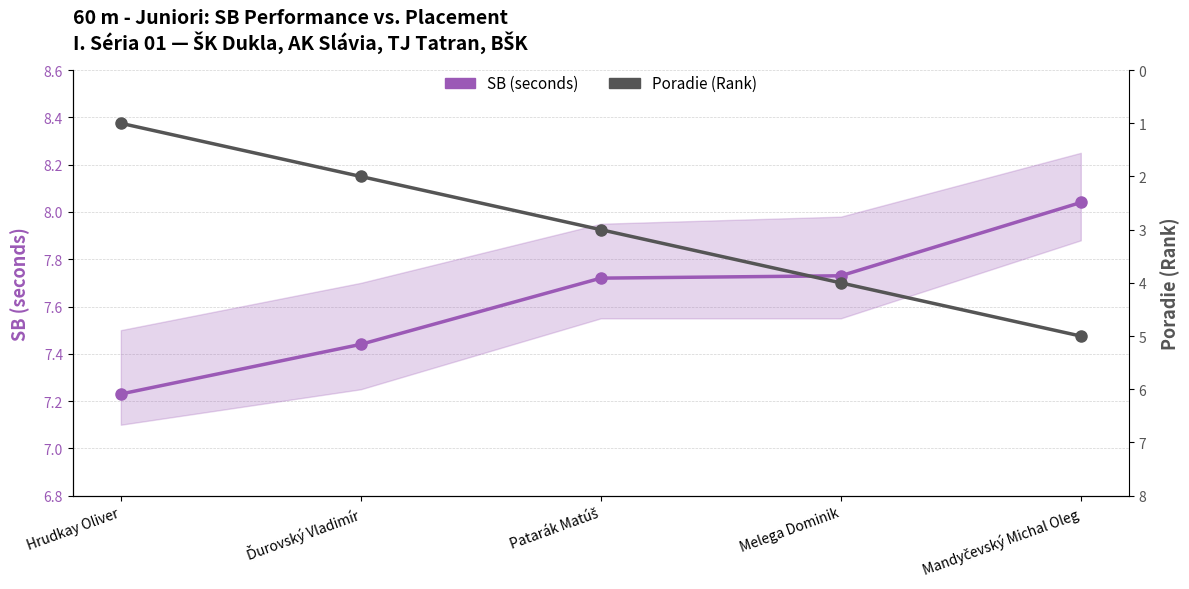

Which has a higher value, Ďurovský Vladimír or Hrudkay Oliver?

Ďurovský Vladimír